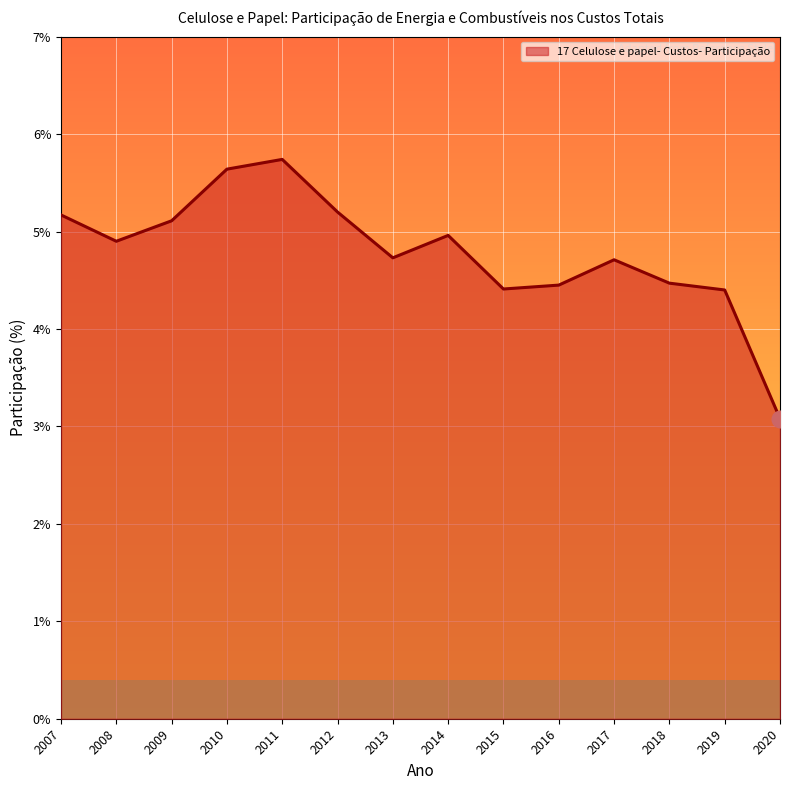

At which category does the data reach its first local valley?

2008